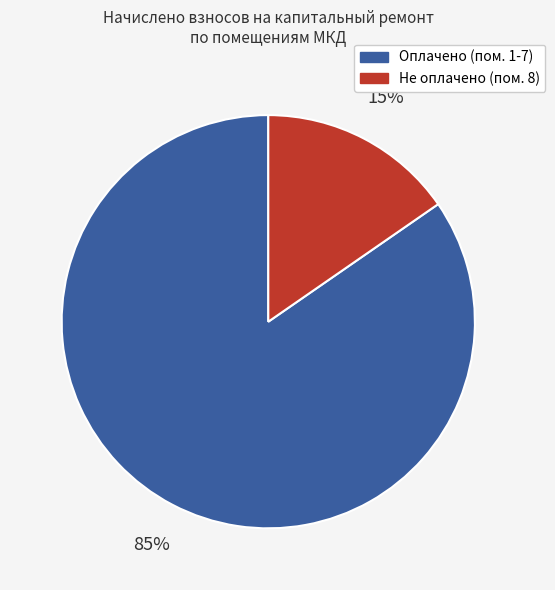

Does any single category account for the majority?

Yes